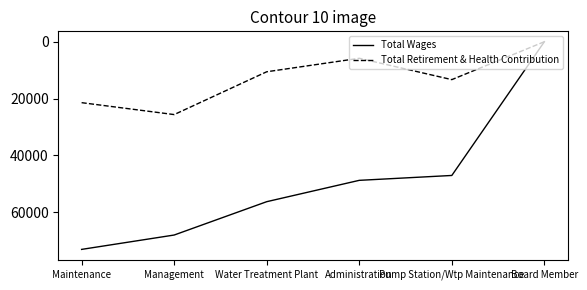

What is the difference between the highest and lowest values at Management?

42383